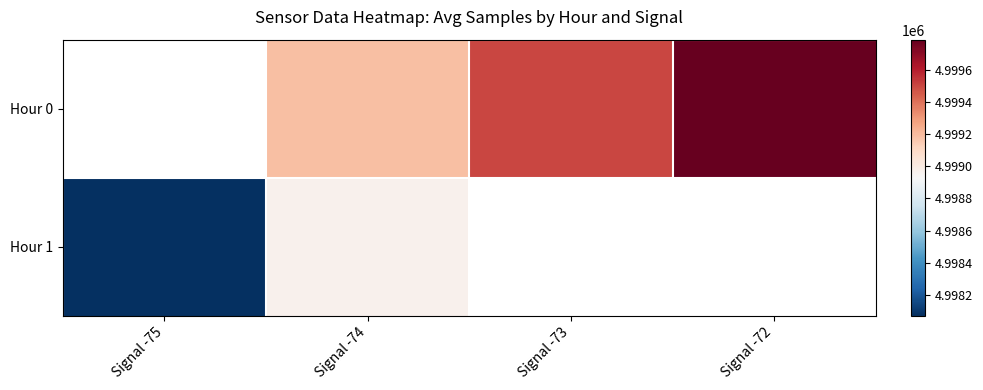

Which label corresponds to the largest value in the chart?

Signal -72